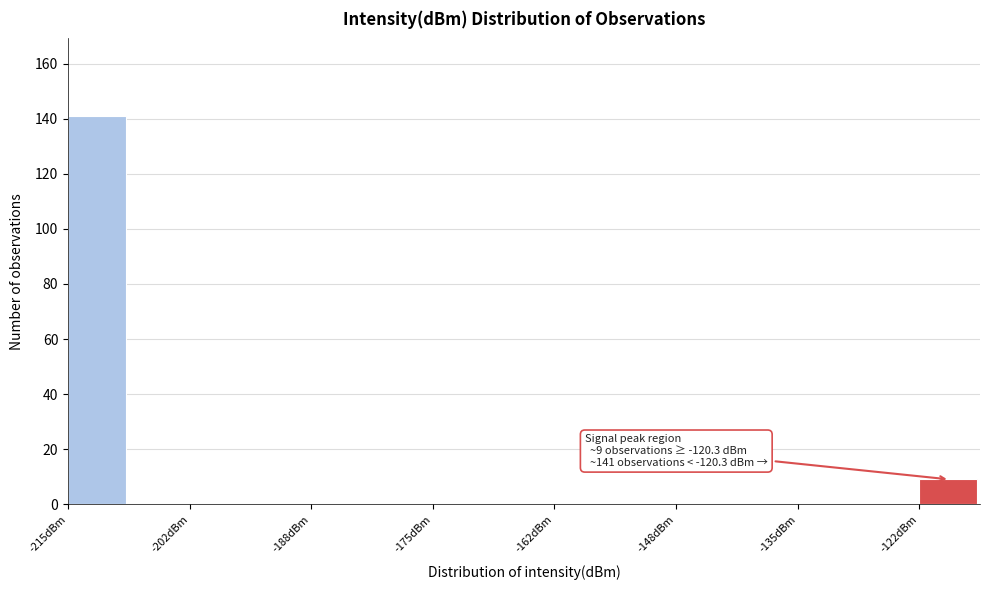

Around what value on the x-axis is the tallest bar? Give the approximate position of its centre, as read against the axis.

-212